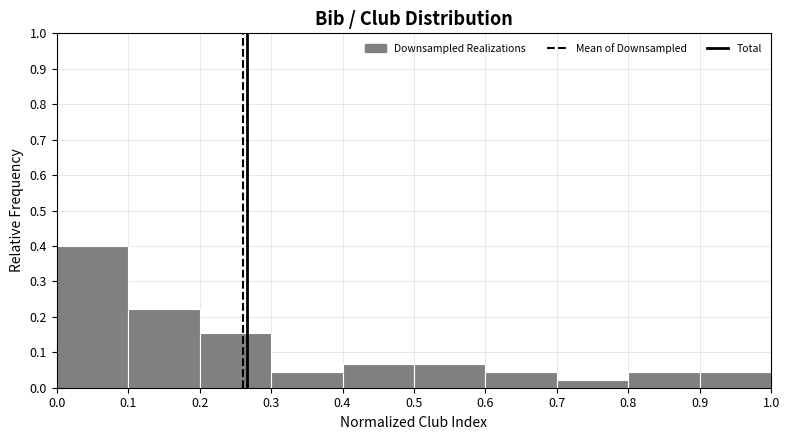

Reading left to right, list every bar in this chart as the range it spans on the x-axis followed by its height. The values are not printed on the chart, so give them approximately, as read against the axis.

0.0 to 0.1: 0.40
0.1 to 0.2: 0.22
0.2 to 0.3: 0.16
0.3 to 0.4: 0.04
0.4 to 0.5: 0.07
0.5 to 0.6: 0.07
0.6 to 0.7: 0.04
0.7 to 0.8: 0.02
0.8 to 0.9: 0.04
0.9 to 1.0: 0.04